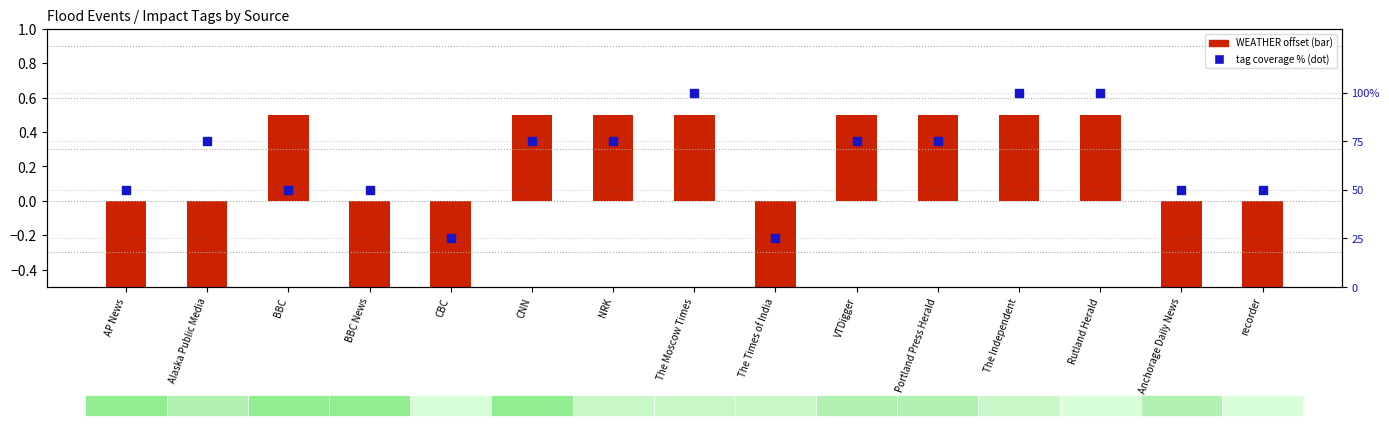

What is the total value across all series at NRK?

75.5